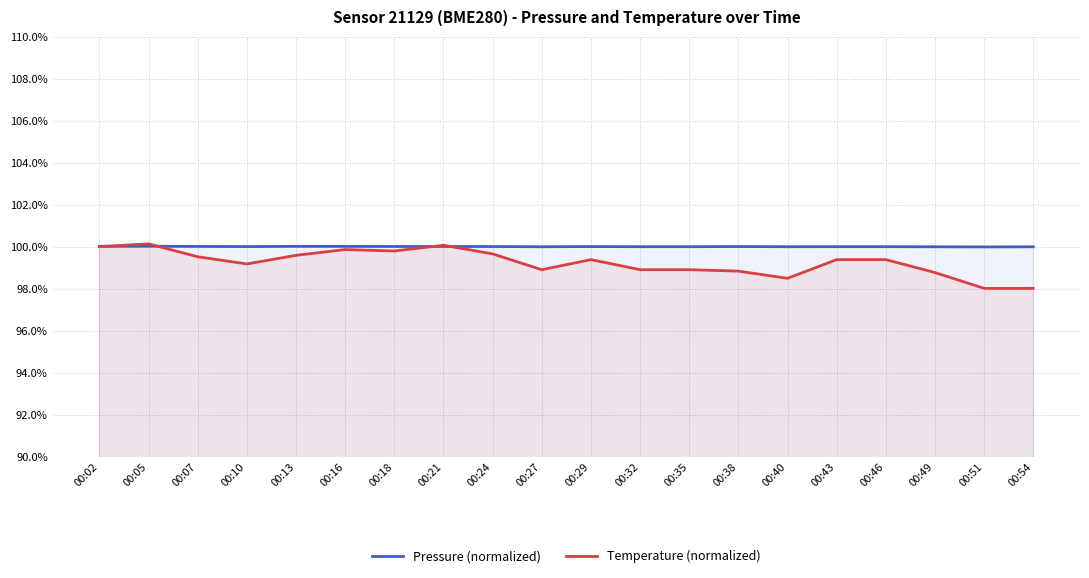

What is the average value of the Temperature (normalized) series?

99.2